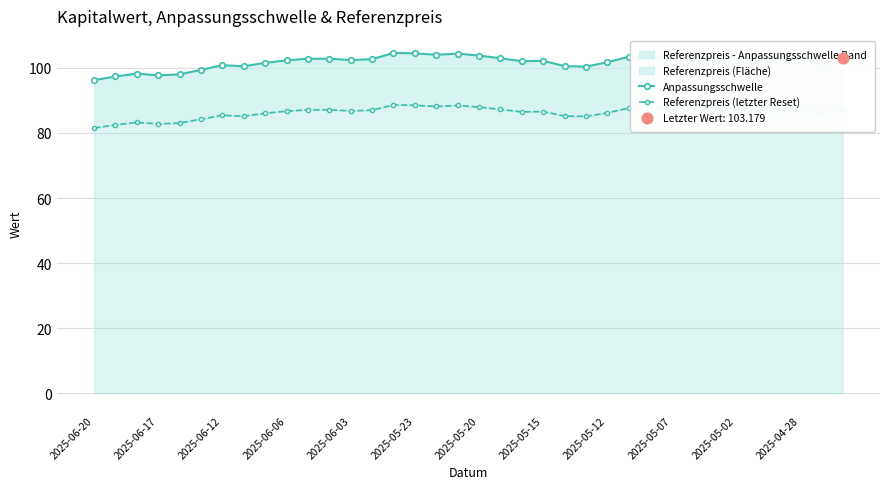

Is the value of Anpassungsschwelle at 27 greater than the value of Referenzpreis (letzter Reset) at 23?

Yes